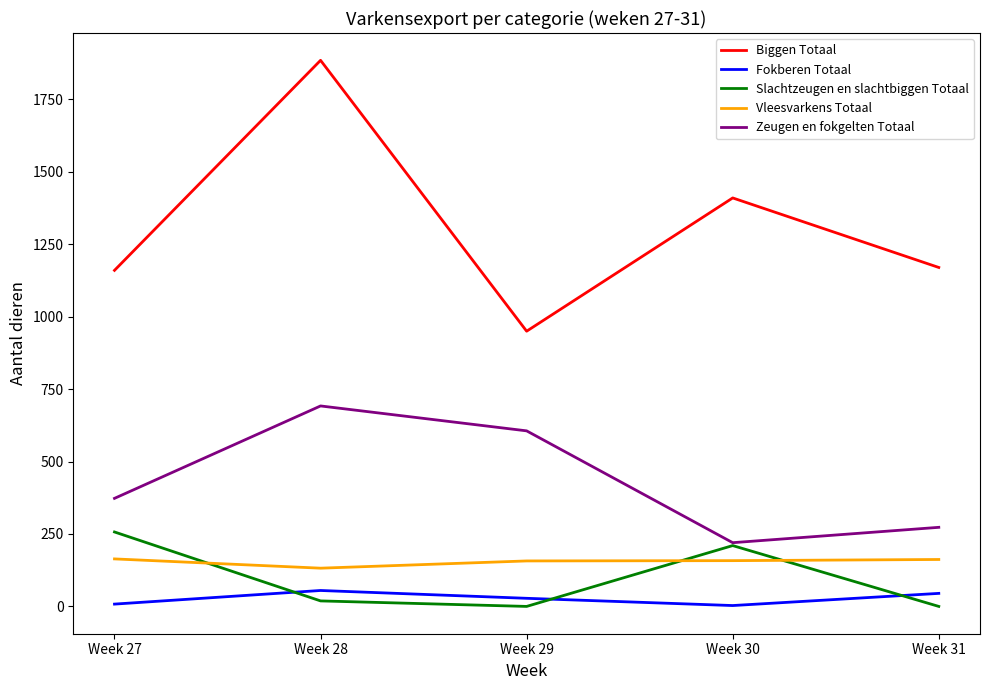

True or false: Biggen Totaal has more than 0 interior local peaks.

True